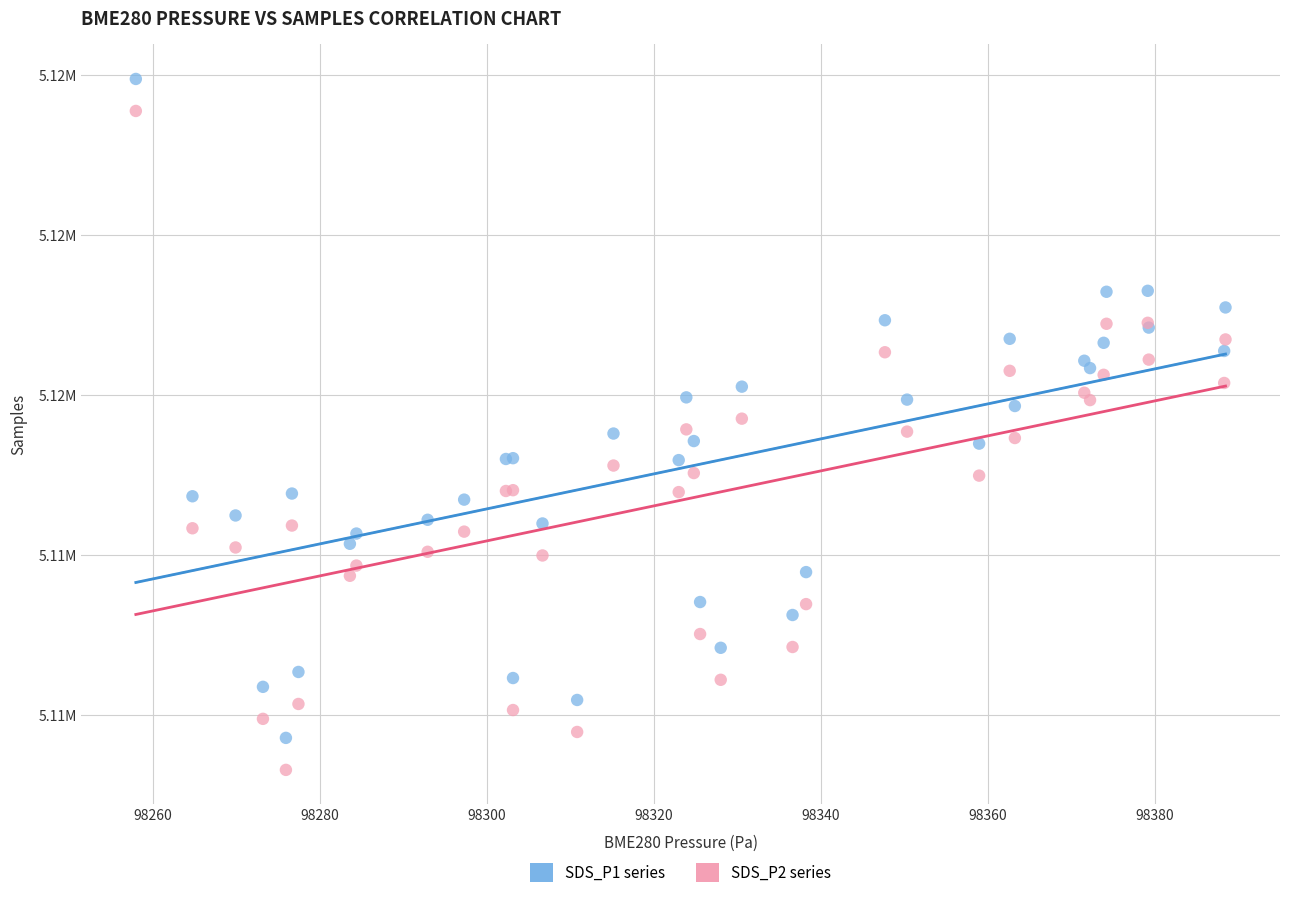

Which series contains the lowest Y value?

SDS_P2 series